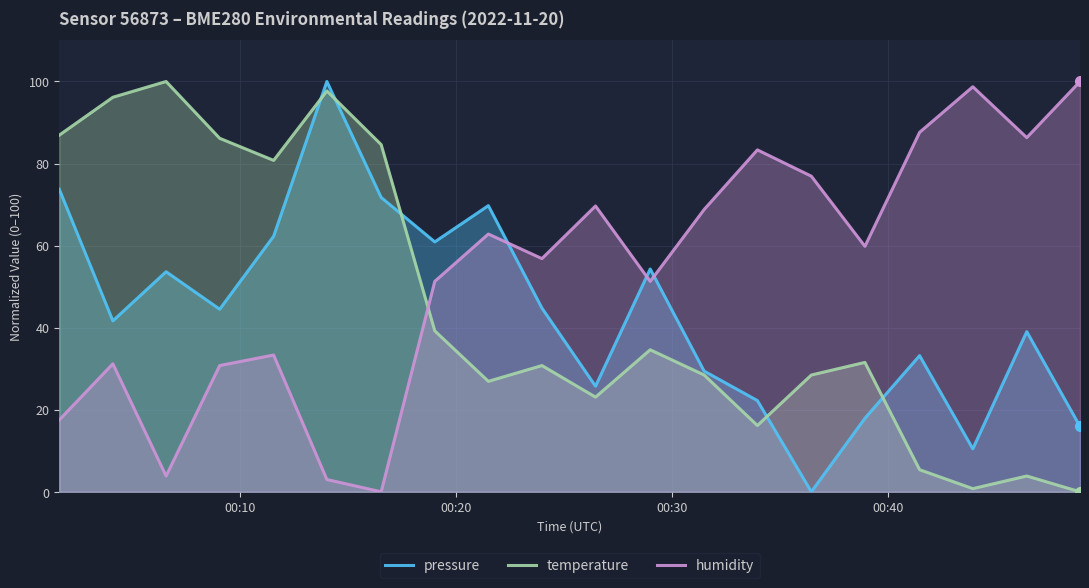

True or false: humidity and temperature cross at least once.

True